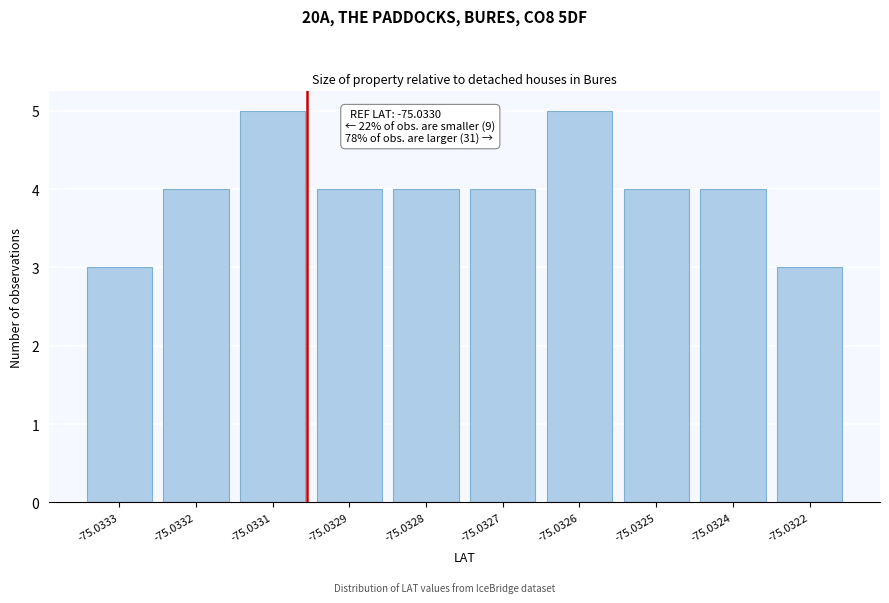

Reading left to right, transcribe all the data shown in this chart.

-75.0333=3	-75.0332=4	-75.0331=5	-75.0329=4	-75.0328=4	-75.0327=4	-75.0326=5	-75.0325=4	-75.0324=4	-75.0322=3